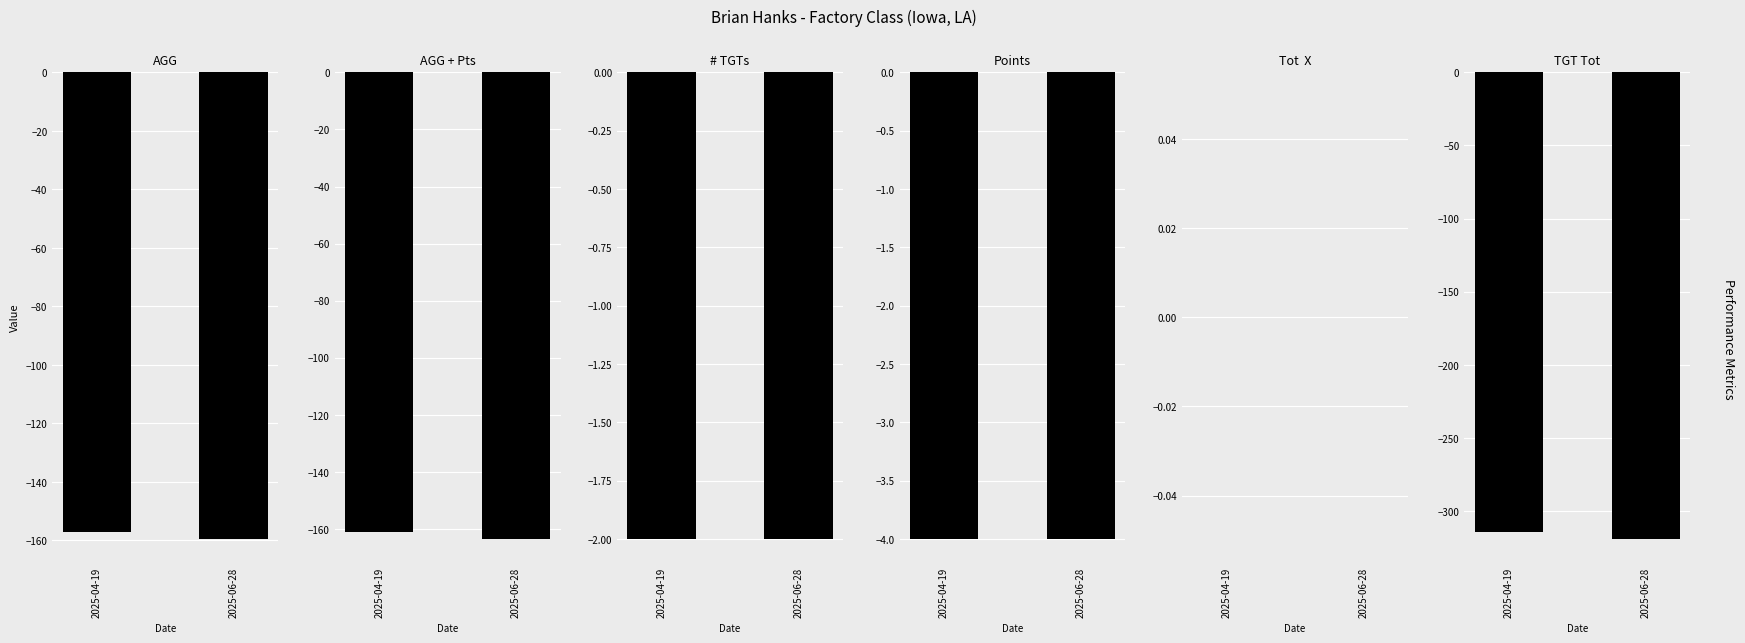

How many bars are there in total?

12